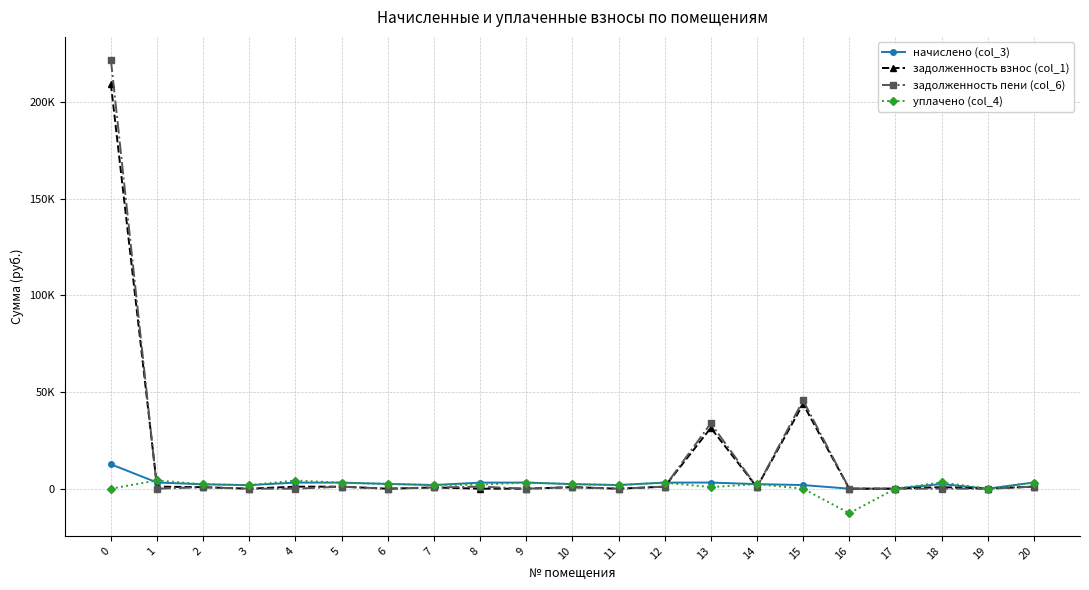

True or false: начислено (col_3) and уплачено (col_4) cross at least once.

True